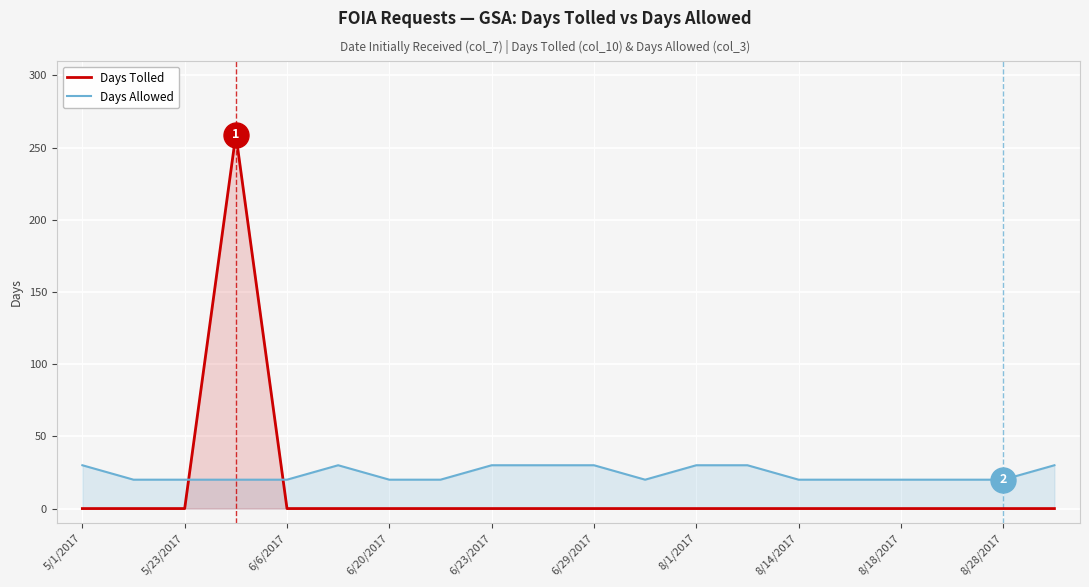

Which series has the widest spread of values?

Days Tolled